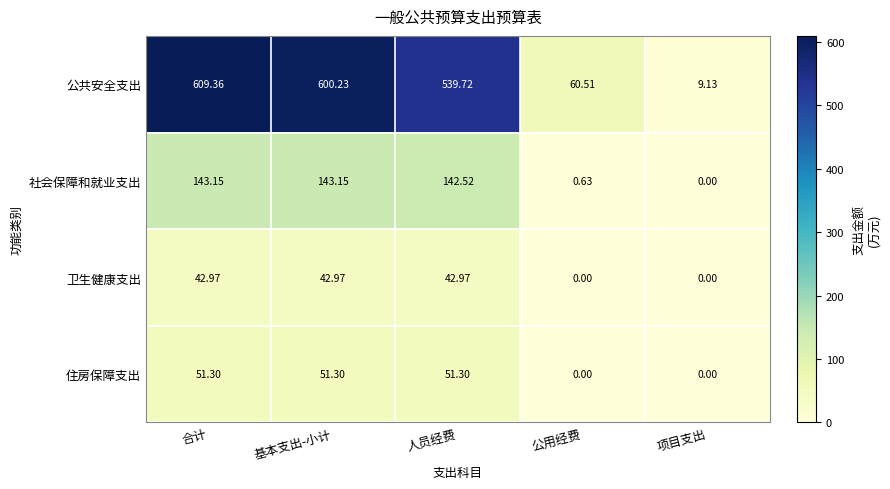

How many values in 卫生健康支出 are above zero?

3